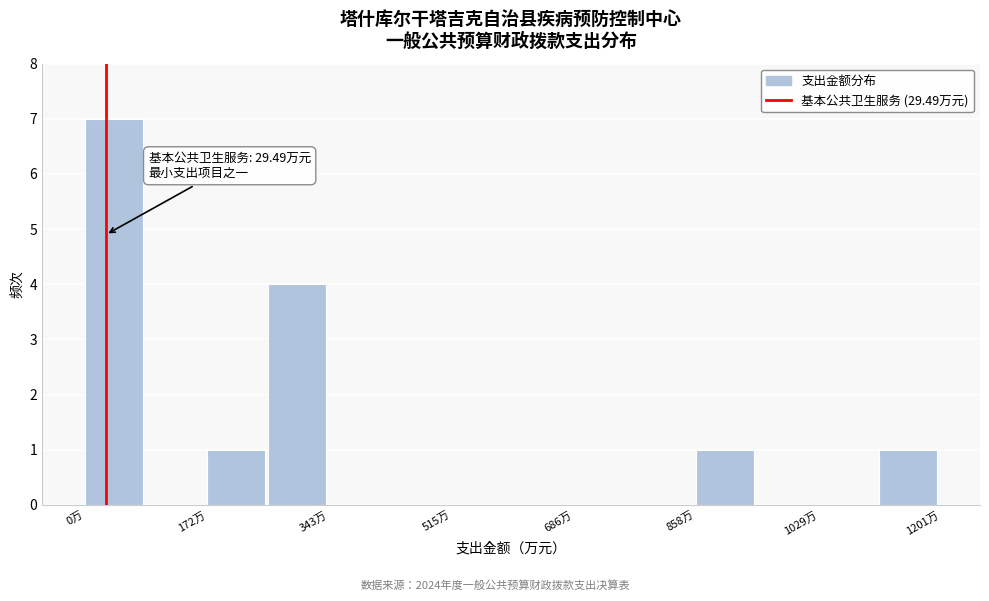

Over which range of the x-axis is the bar tallest?

0 to 80